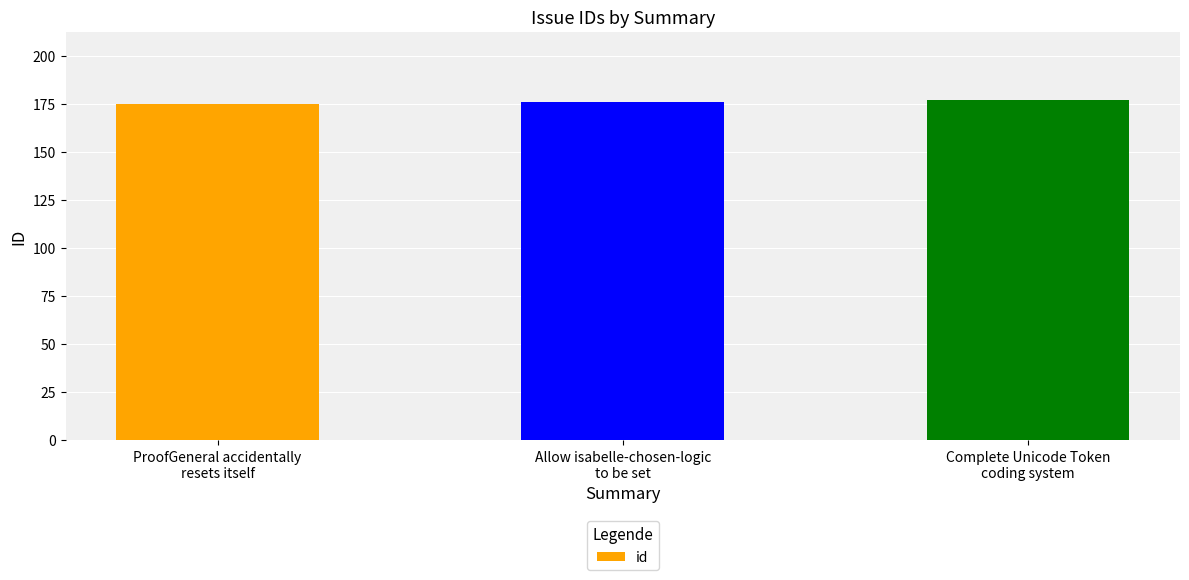

True or false: the data shows 176 at Allow isabelle-chosen-logic
to be set.

True